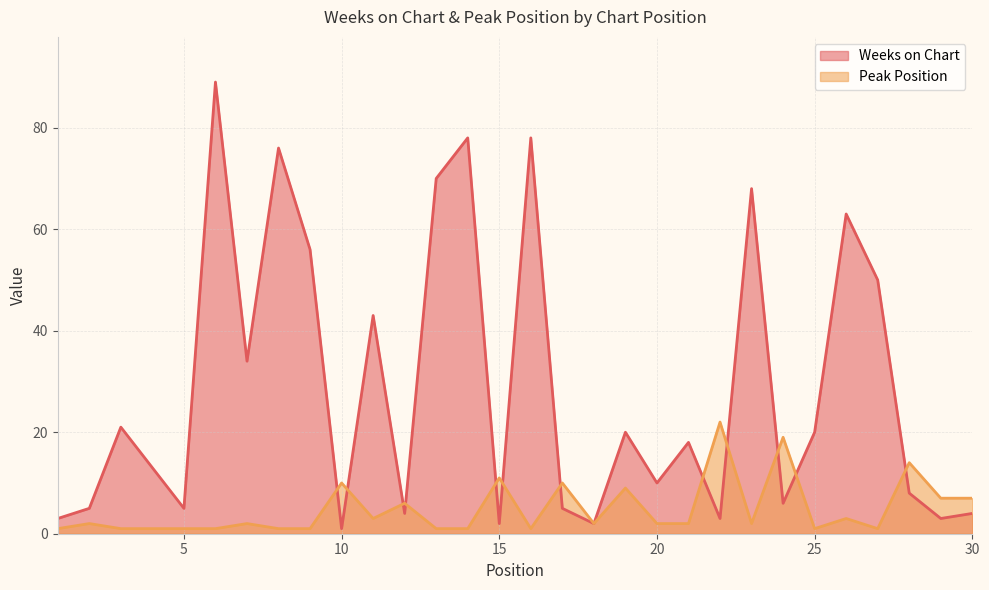

In Weeks on Chart, how many points are higher than both neighbors (excluding endpoints)?

10